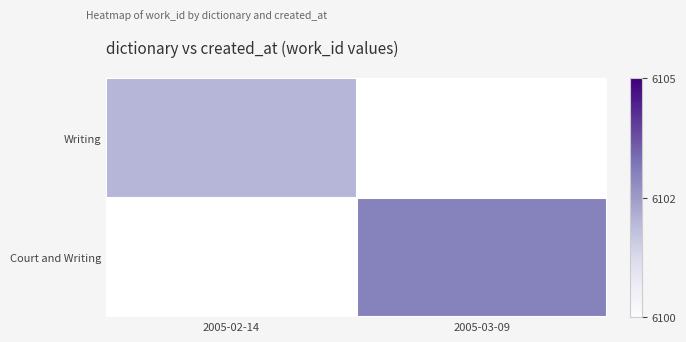

Rank the series at 2005-02-14 from highest to lowest value.

Writing, Court and Writing